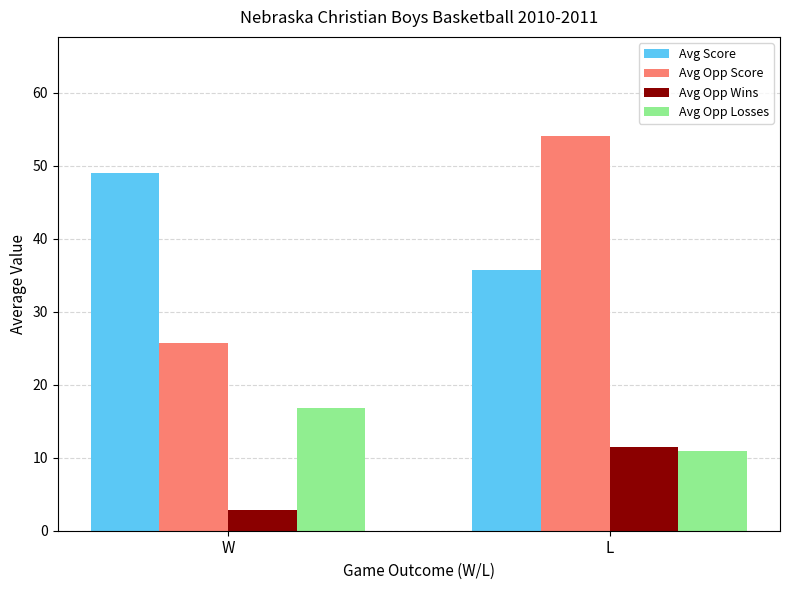

What is the label of the 2nd bar from the left?

L